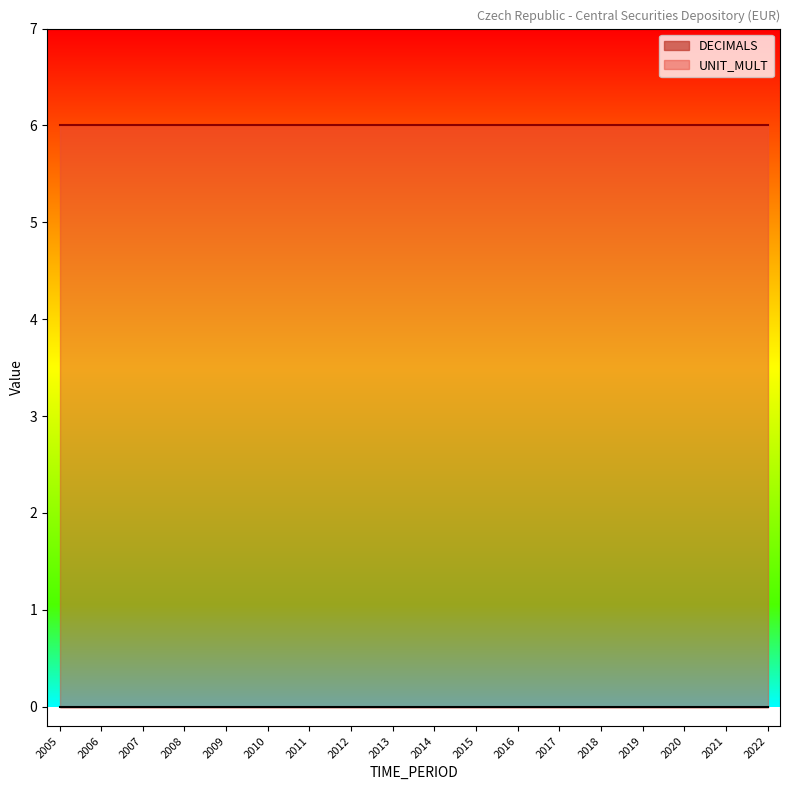

At how many categories does at least one series exceed 3?

18